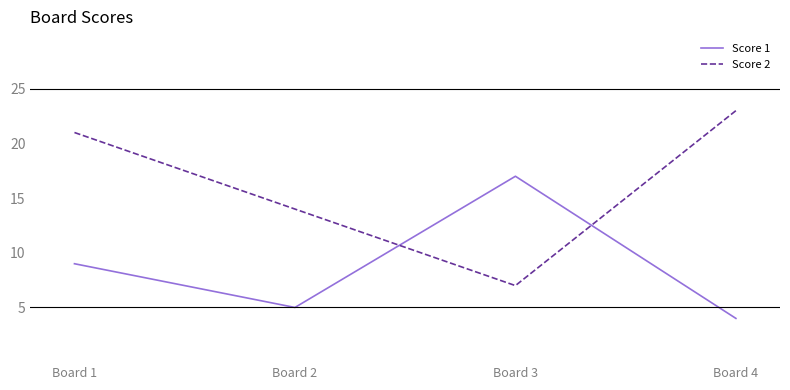

What is the difference between the highest and lowest values at Board 4?

19